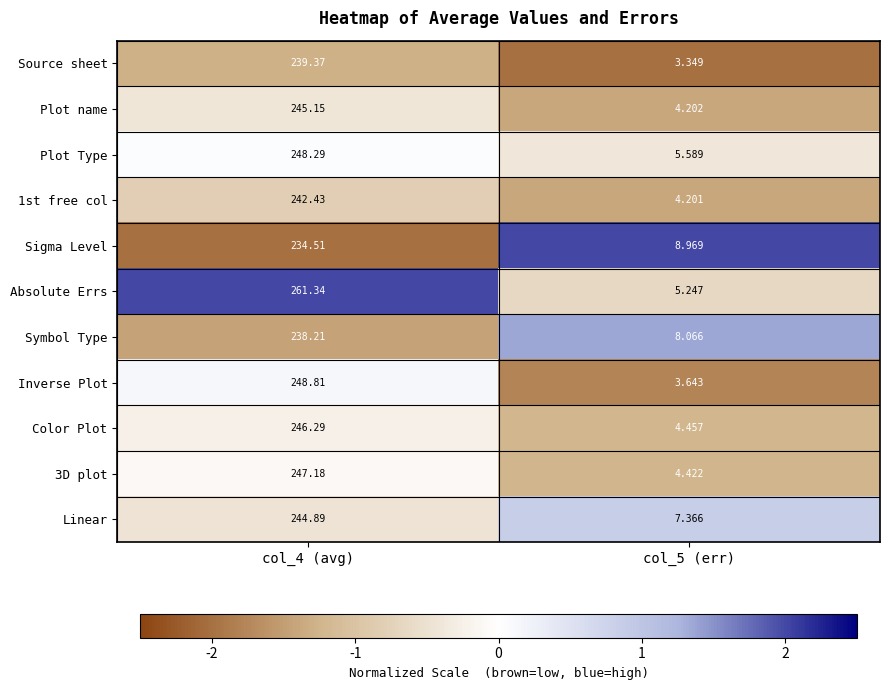

At which category does the chart reach its minimum across all series?

col_5 (err)